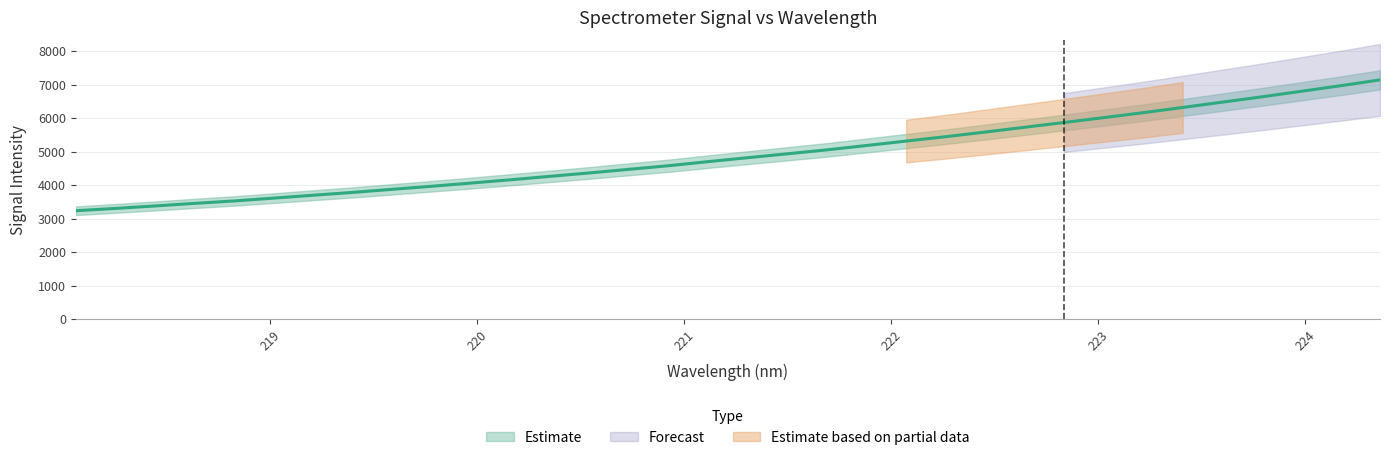

Is it true that the value at 221.1174 is 4698.9?

True